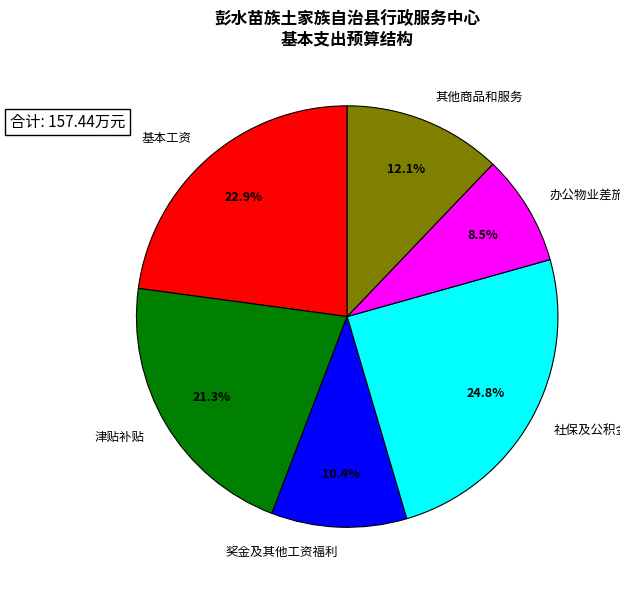

Is the sum of 奖金及其他工资福利 and 社保及公积金 greater than half?

No